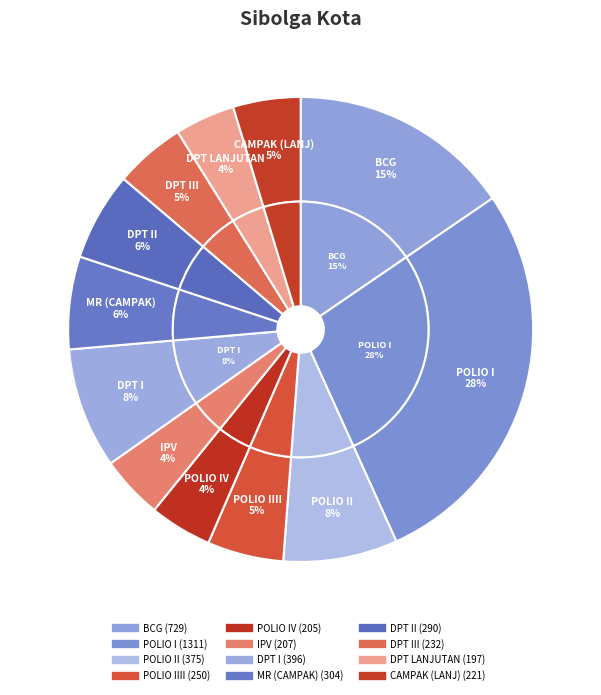

Which slice is the smallest?

DPT LANJUTAN